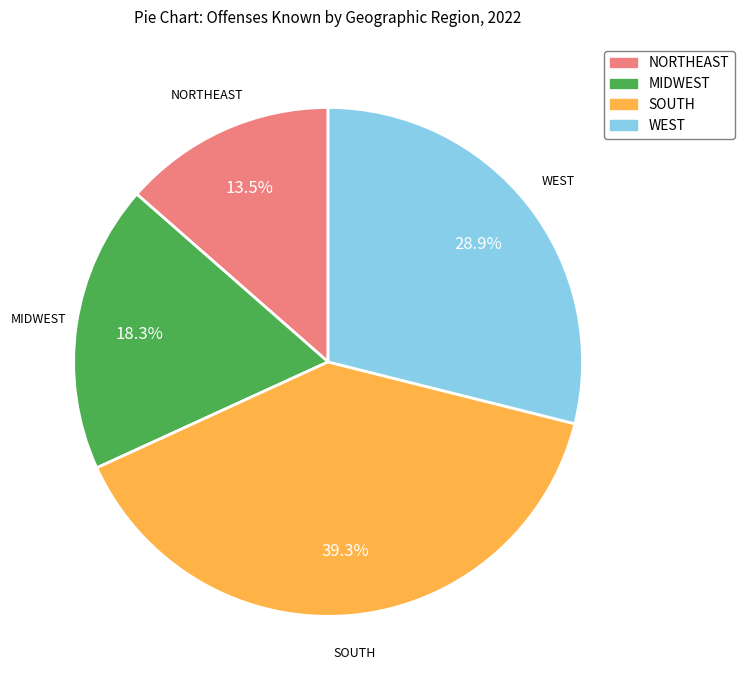

What percentage is NOT represented by NORTHEAST?

86.5%